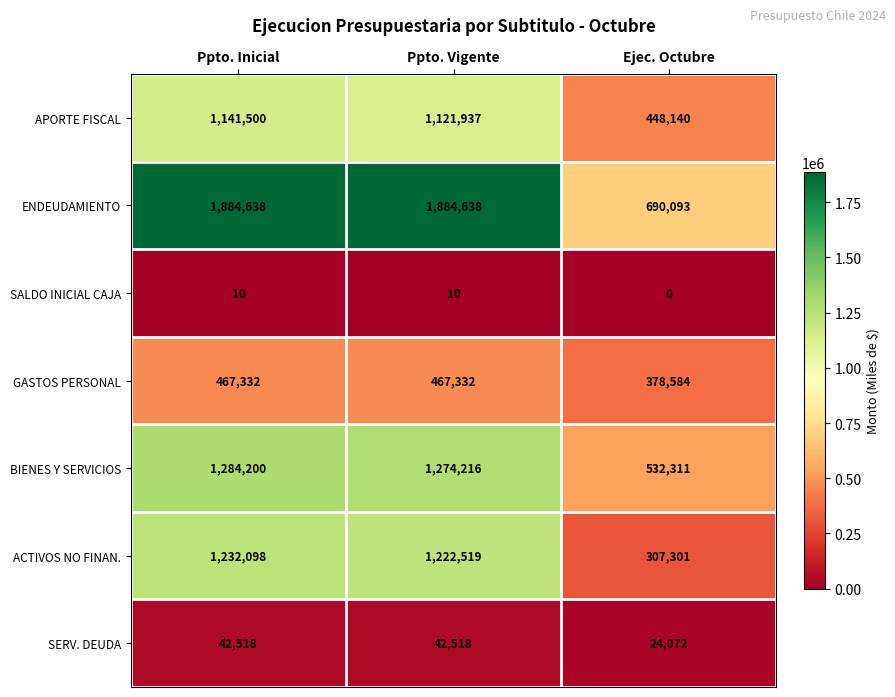

What is the sum of all GASTOS PERSONAL values?

1313248